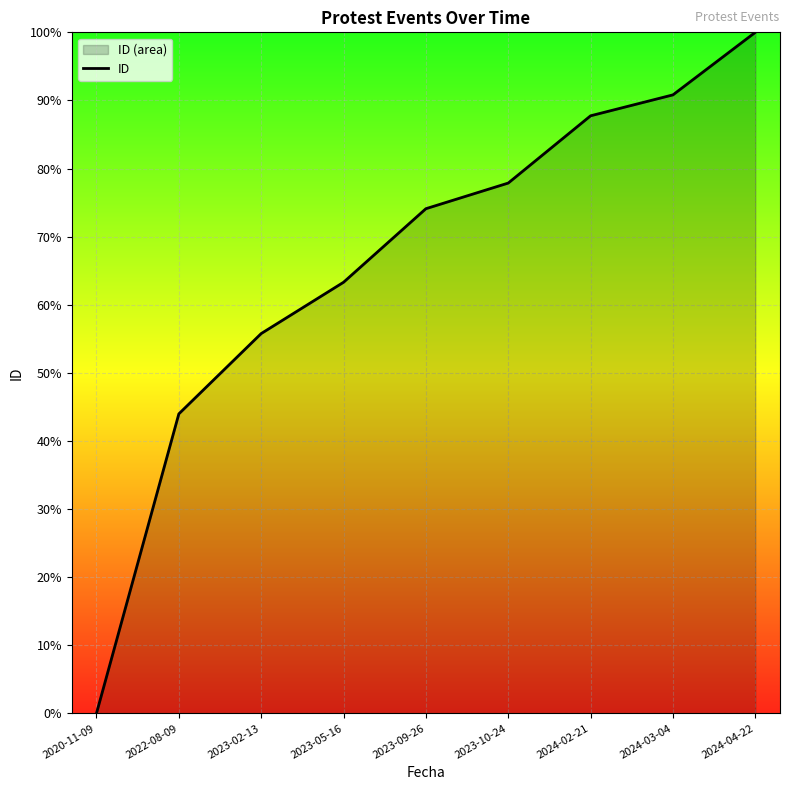

Between 2020-11-09 and 2024-03-04, which is larger?

2024-03-04